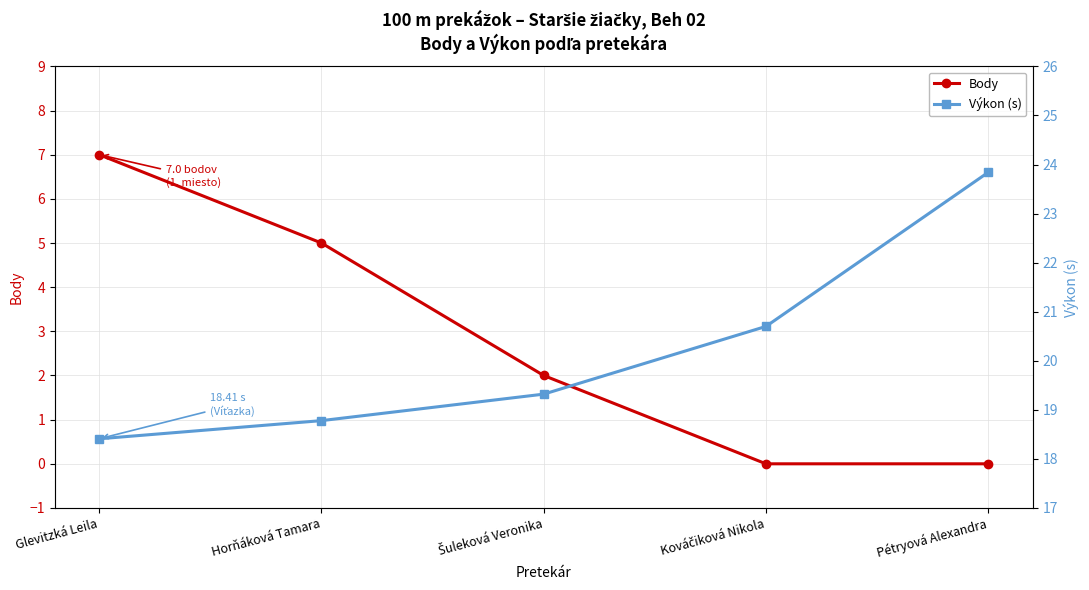

Which series has the widest spread of values?

Body